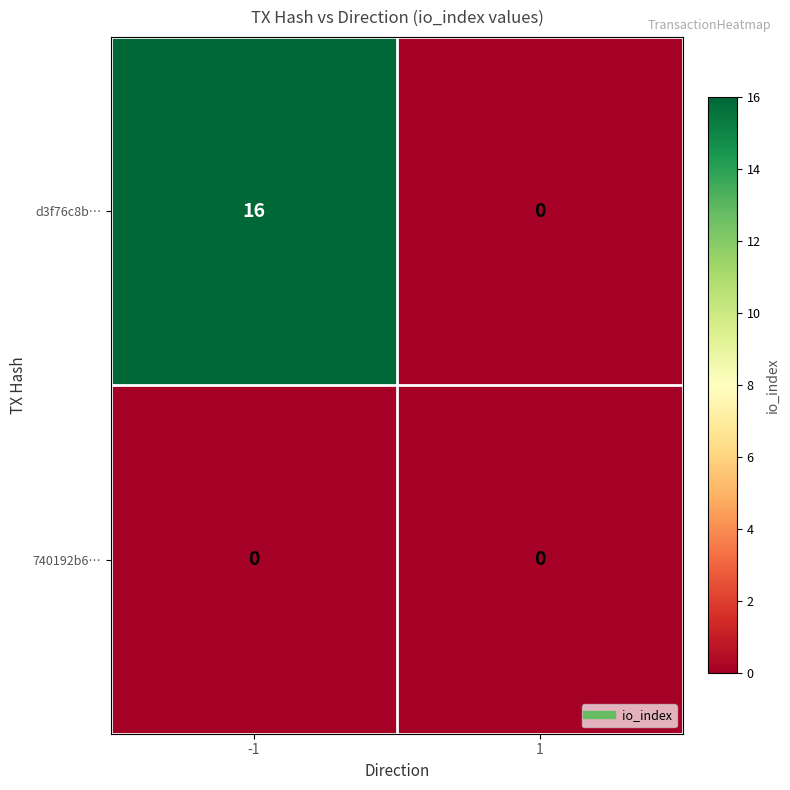

At how many categories does at least one series exceed 14?

1